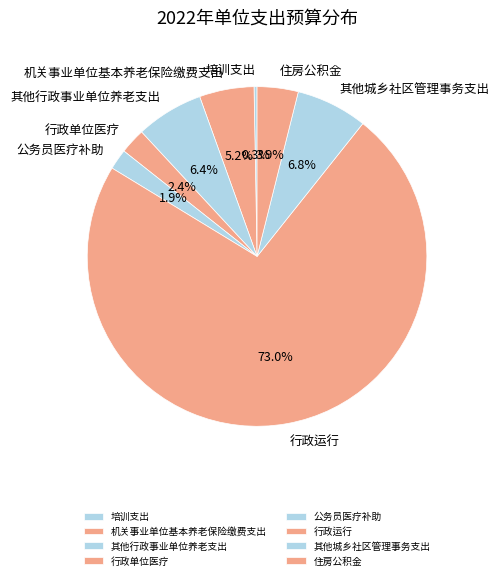

To the nearest percent, what portion does 行政单位医疗 represent?

2%